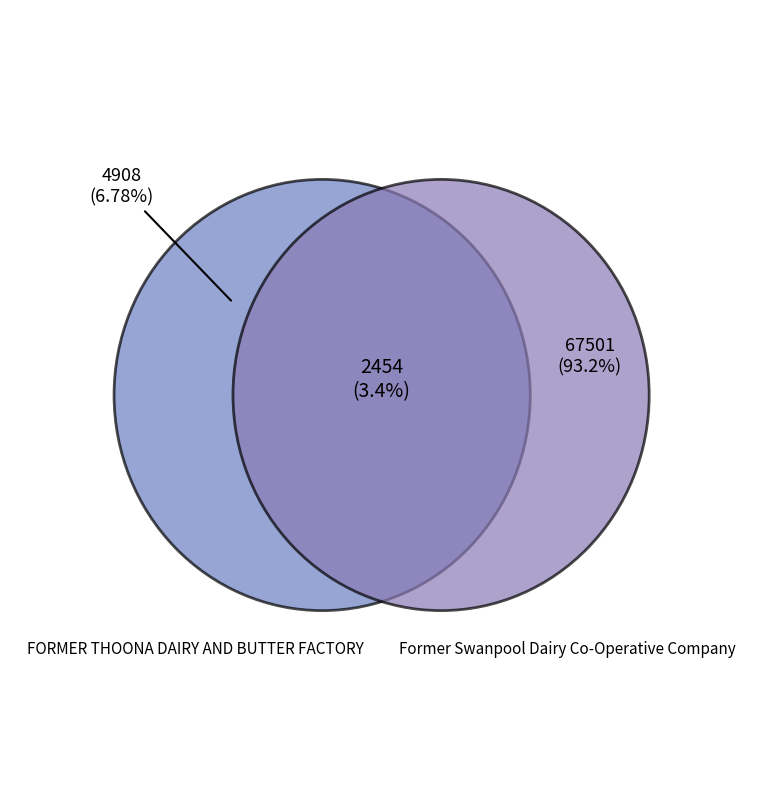

How many slices are in this pie chart?

2